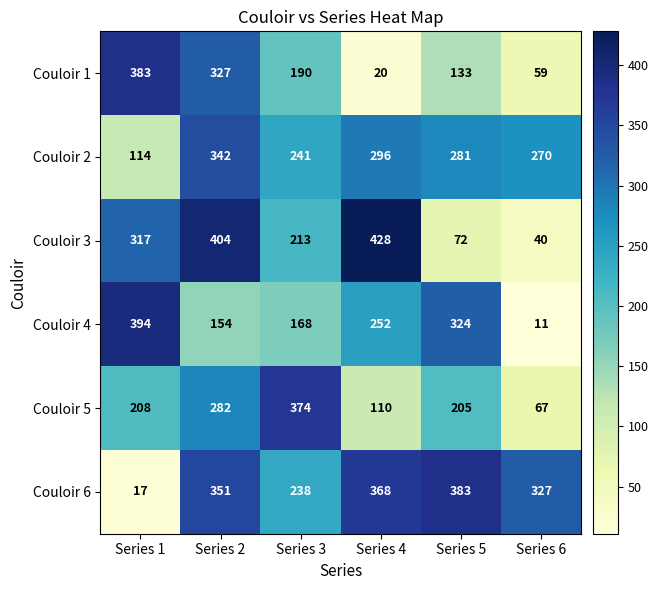

What is the spread (max minus min) of values at Series 6?

316